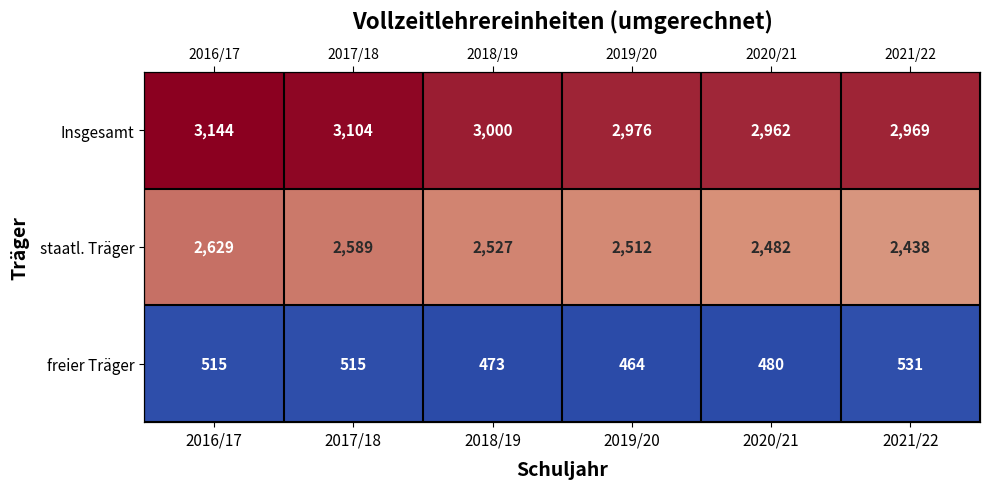

The staatl. Träger series shows 1273 at 2021/22. True or false?

False